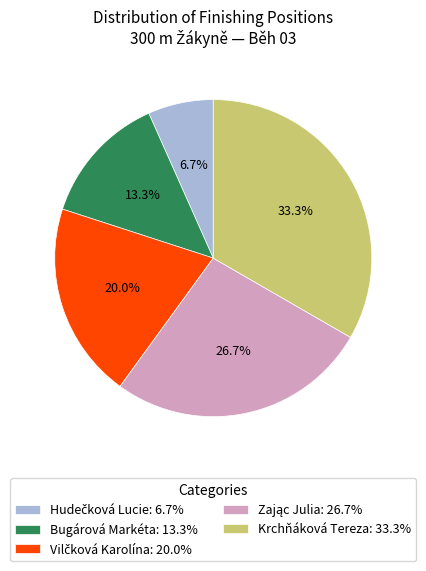

Is there any slice that represents more than half of the pie?

No